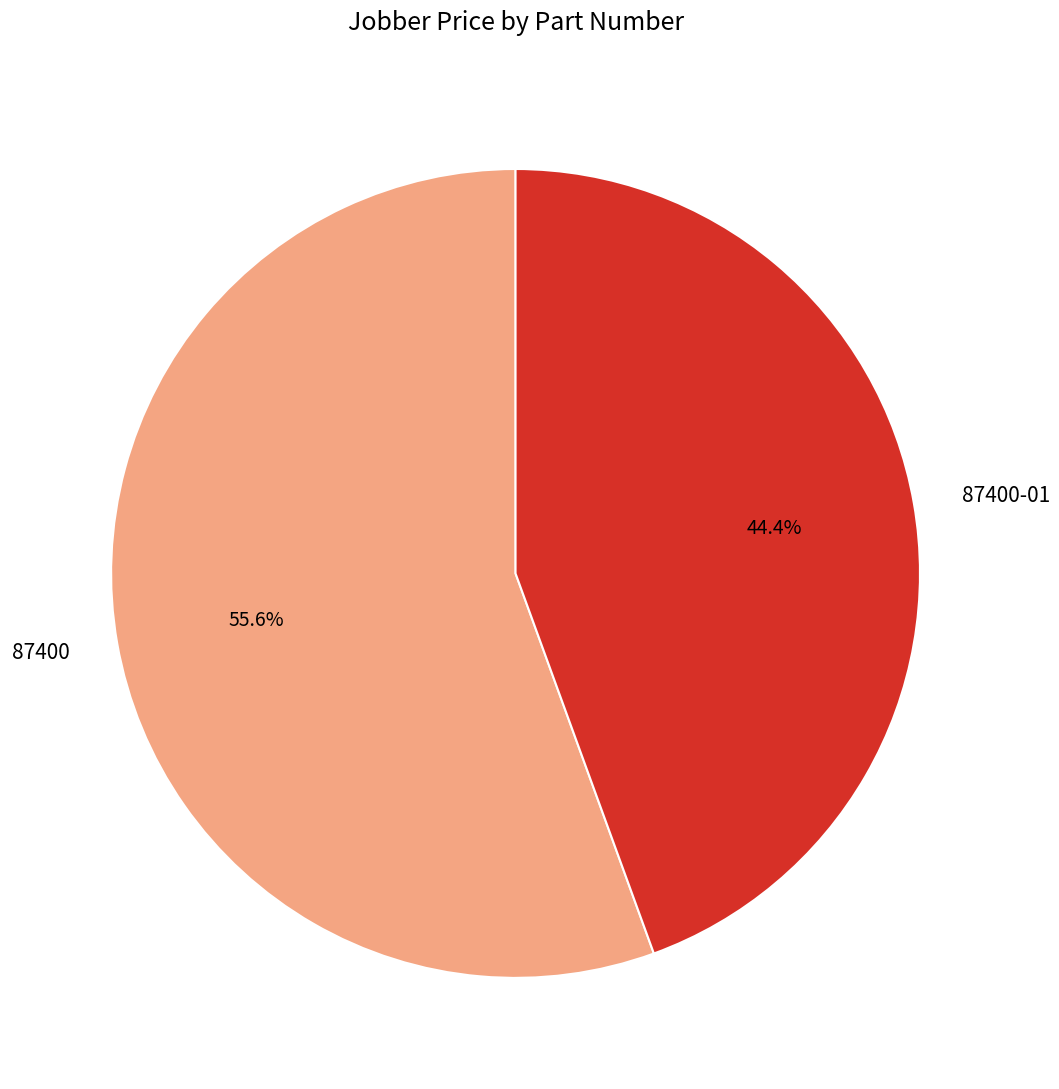

Is the sum of 87400-01 and 87400 greater than half?

Yes